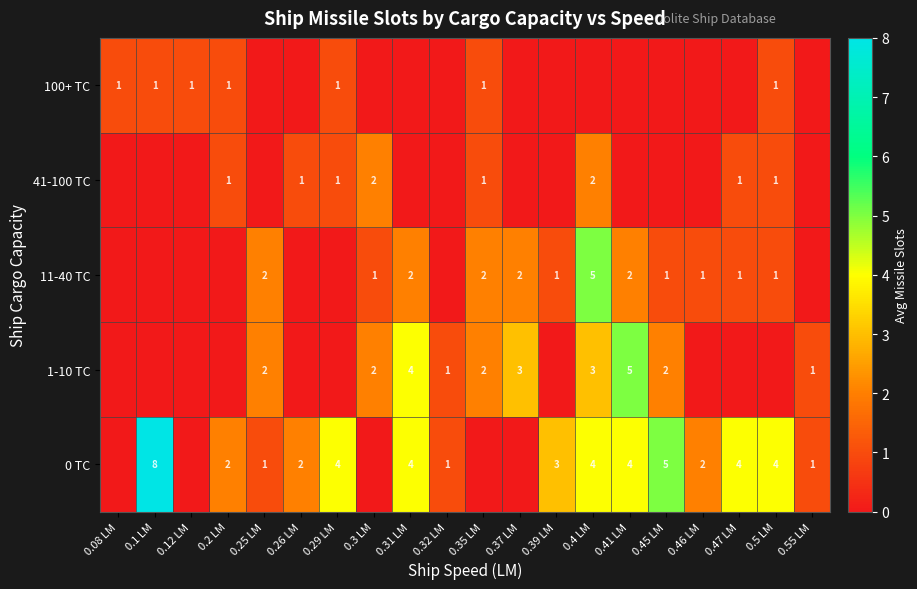

At which category is the sum across all series the highest?

0.4 LM